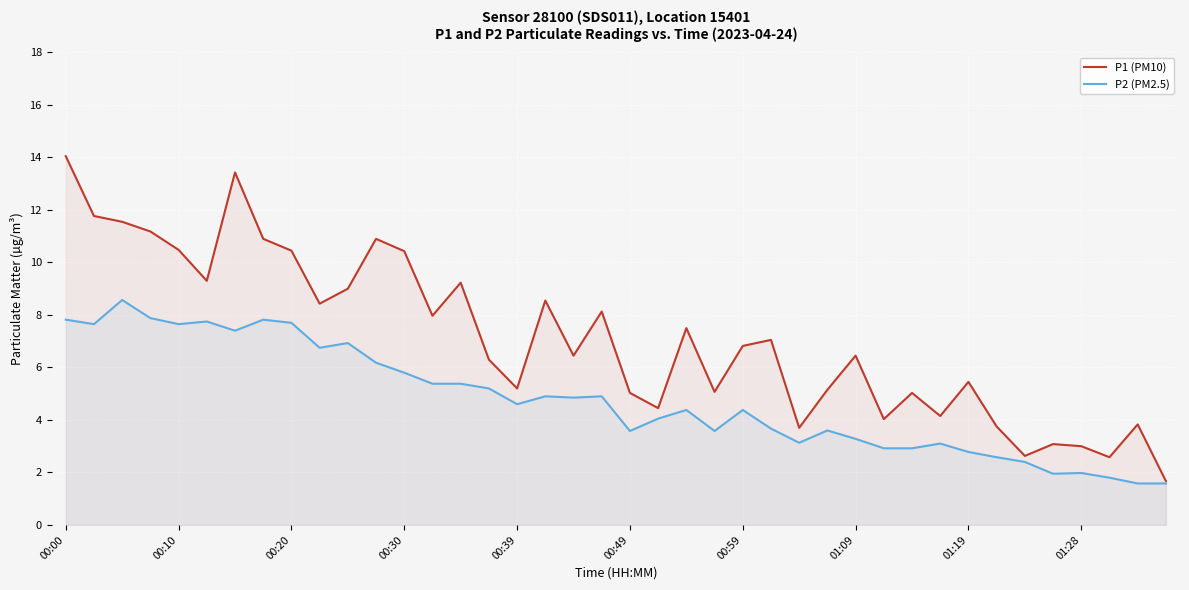

The value of P1 (PM10) at 22 is 12.1. True or false?

False